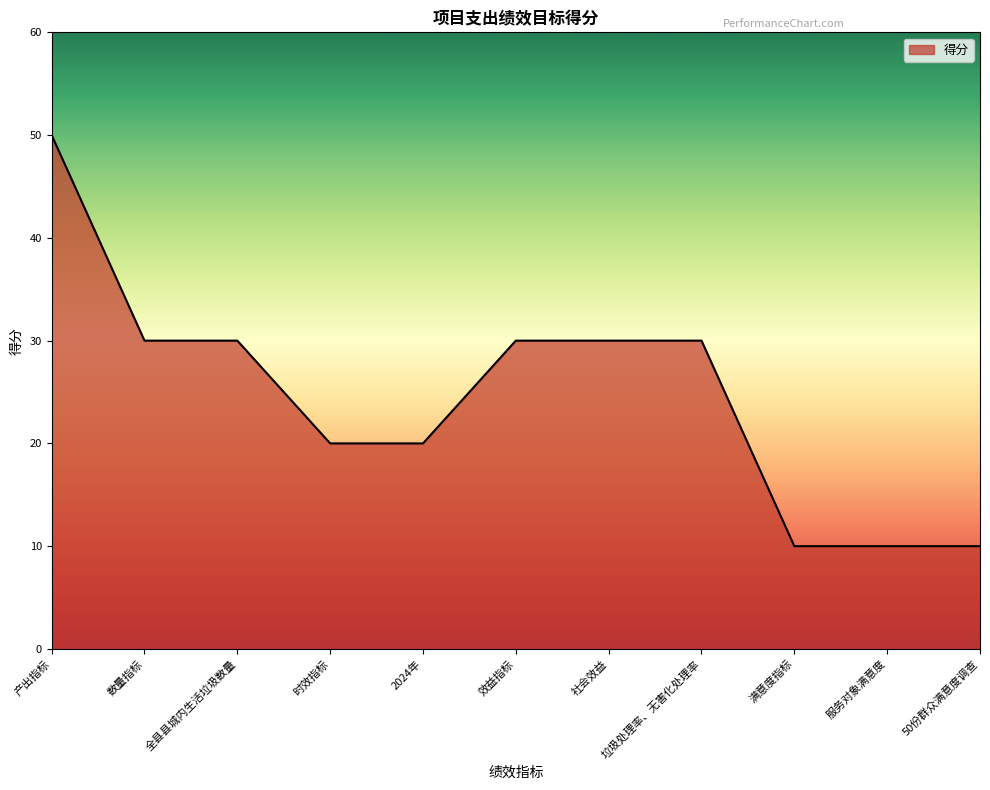

How many values are below 30?

5